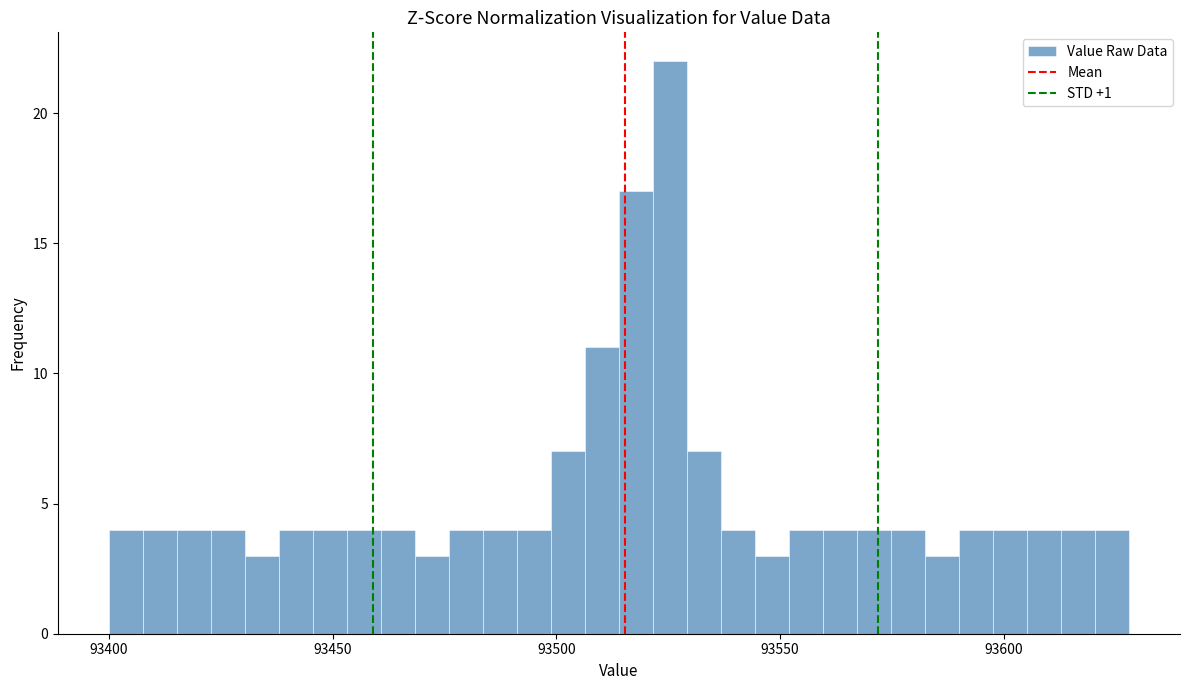

Read against the x-axis, roughly where is the centre of the tallest bar?

93525